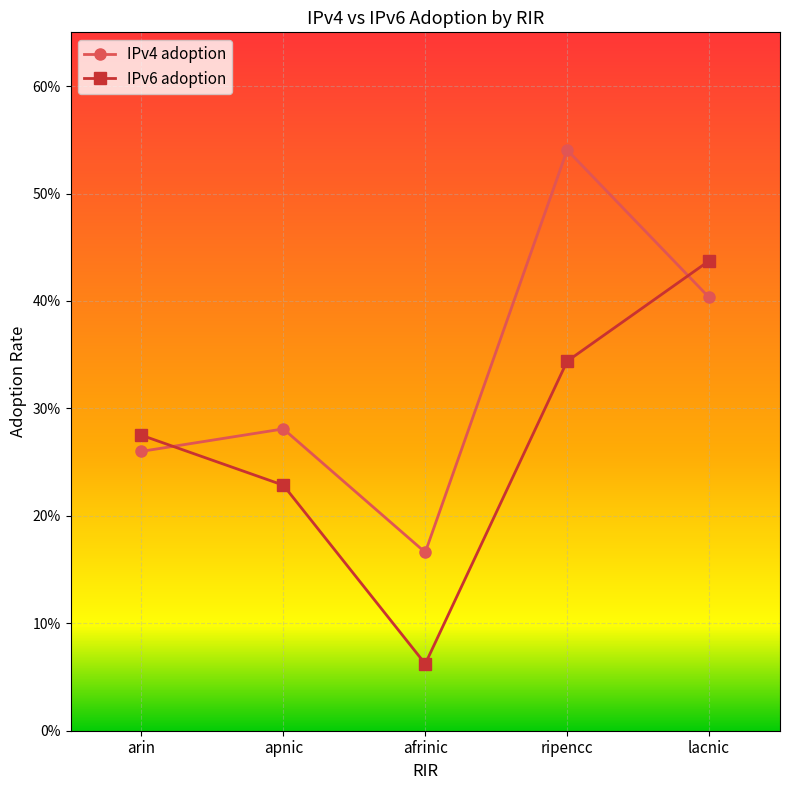

Read the IPv4 adoption value at apnic.

0.3